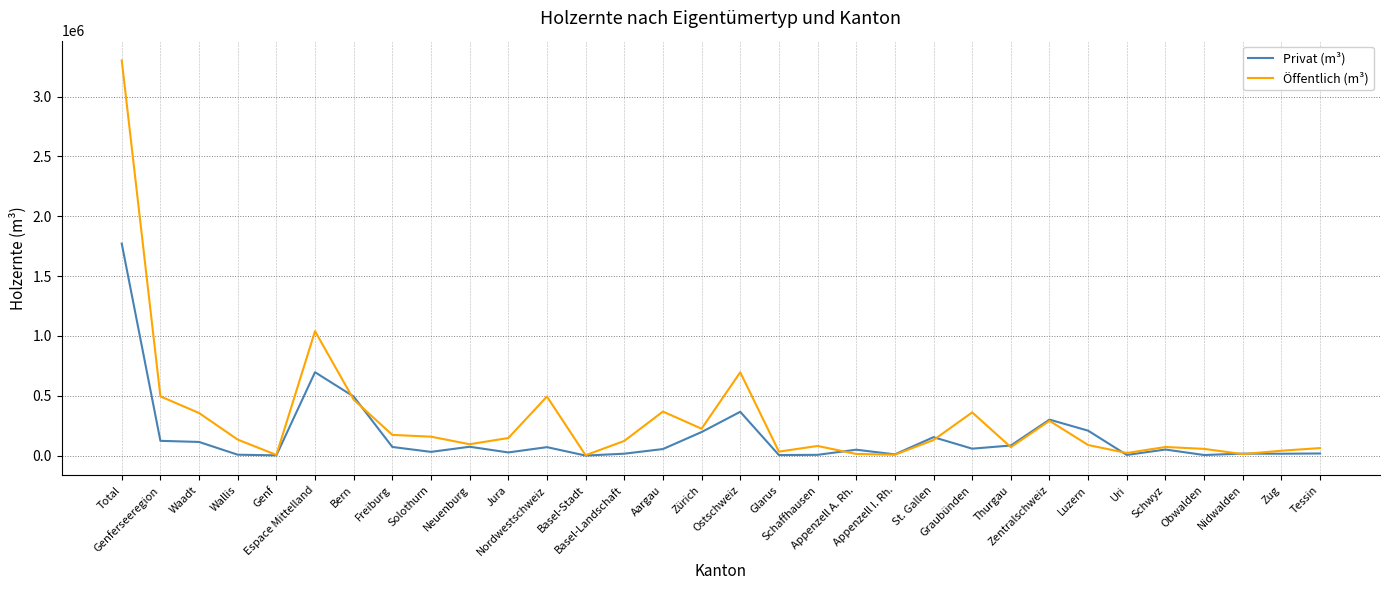

What position from the left is Espace Mittelland?

6